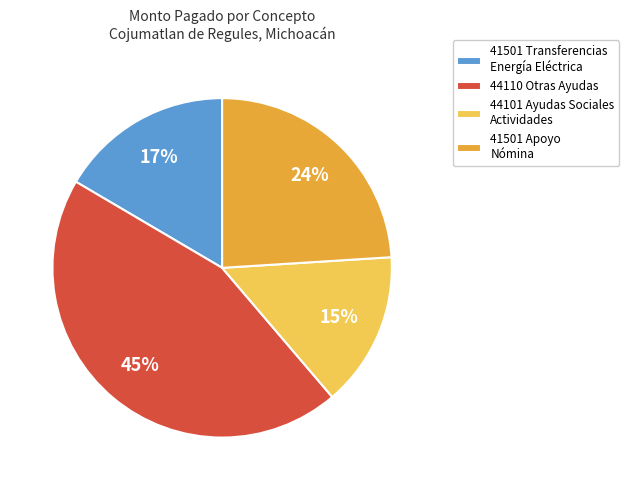

How many segments does this pie chart have?

4